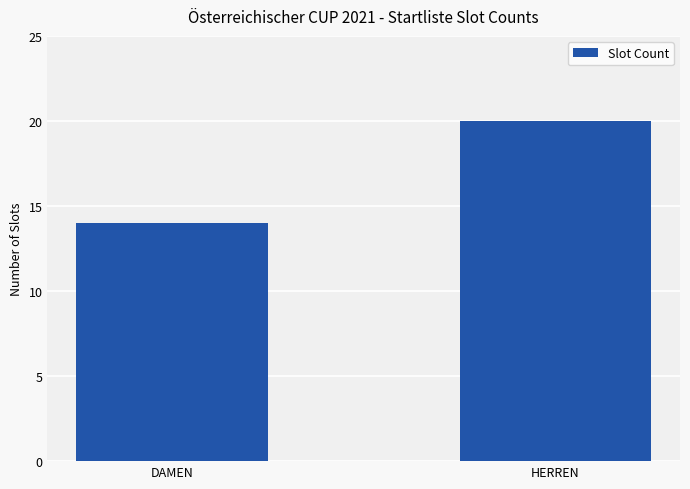

True or false: the data shows 14 at DAMEN.

True